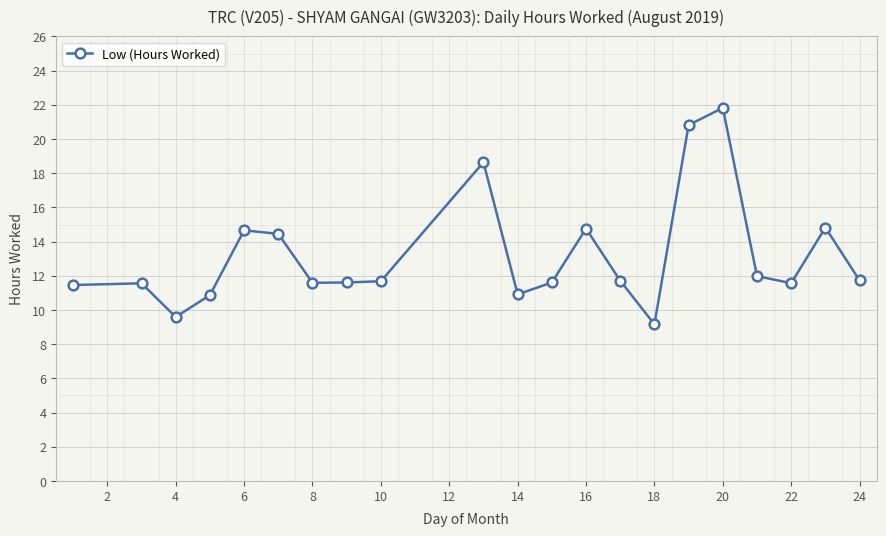

What is the greatest value displayed?

21.8